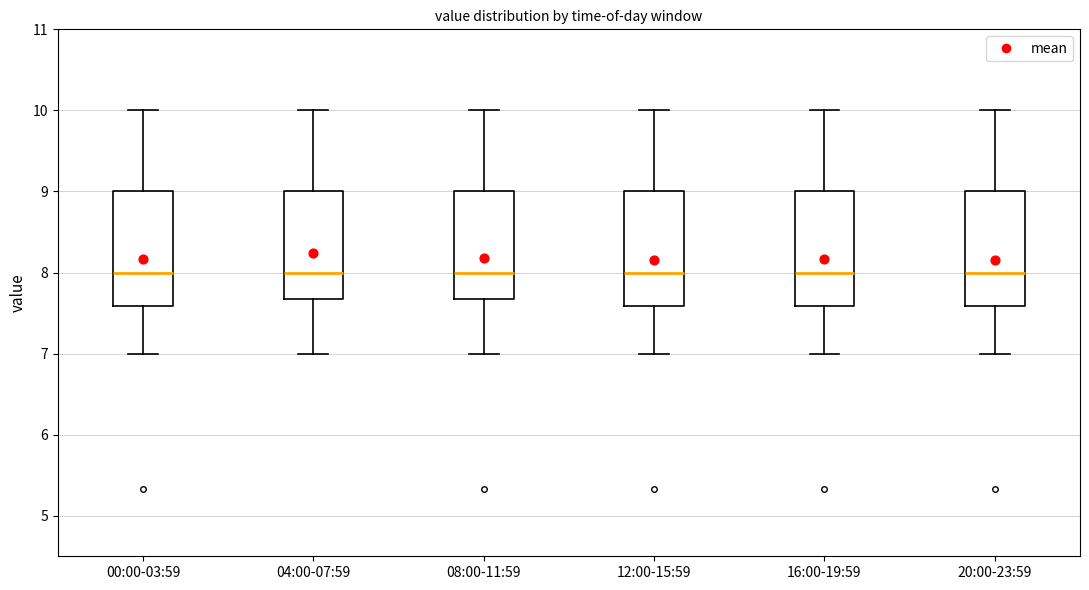

Reading left to right, read every box against the y-axis: the position of its median line, the range the box covers, and the ends of its whiskers. The values are not printed on the chart, so give them approximately, as read against the axis.

00:00-03:59: median 8.0, box 7.6 to 9.0, whiskers 7.0 to 10.0
04:00-07:59: median 8.0, box 7.7 to 9.0, whiskers 7.0 to 10.0
08:00-11:59: median 8.0, box 7.7 to 9.0, whiskers 7.0 to 10.0
12:00-15:59: median 8.0, box 7.6 to 9.0, whiskers 7.0 to 10.0
16:00-19:59: median 8.0, box 7.6 to 9.0, whiskers 7.0 to 10.0
20:00-23:59: median 8.0, box 7.6 to 9.0, whiskers 7.0 to 10.0